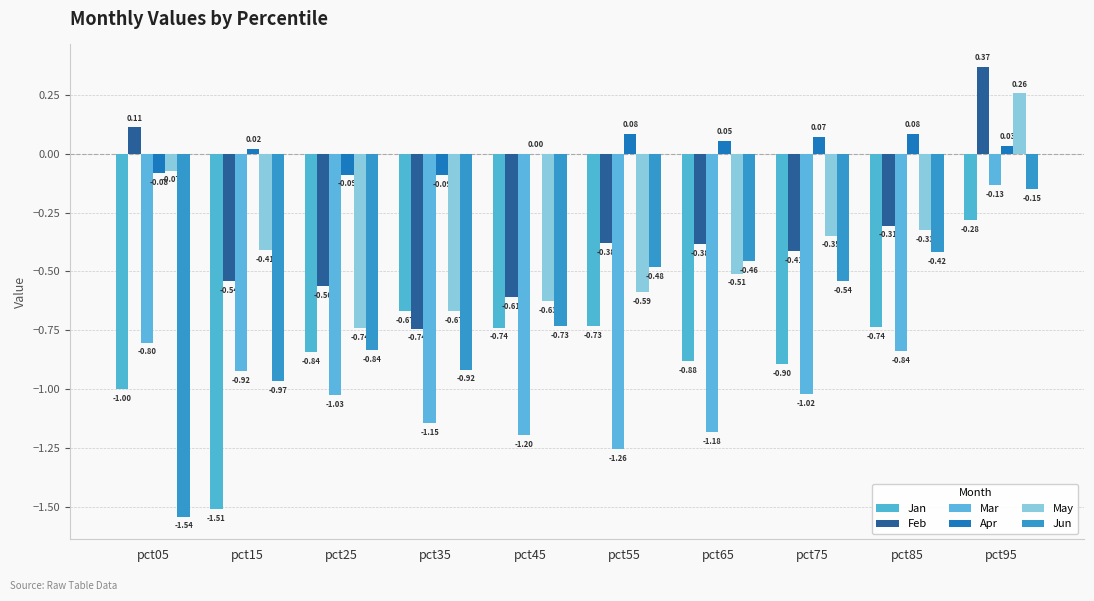

How many groups of bars are there?

10